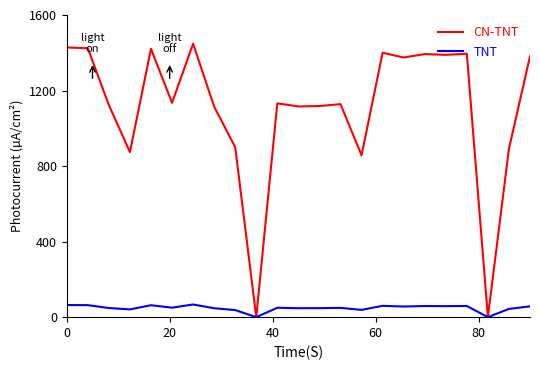

Rank the series by their maximum value, from highest to lowest.

CN-TNT, TNT